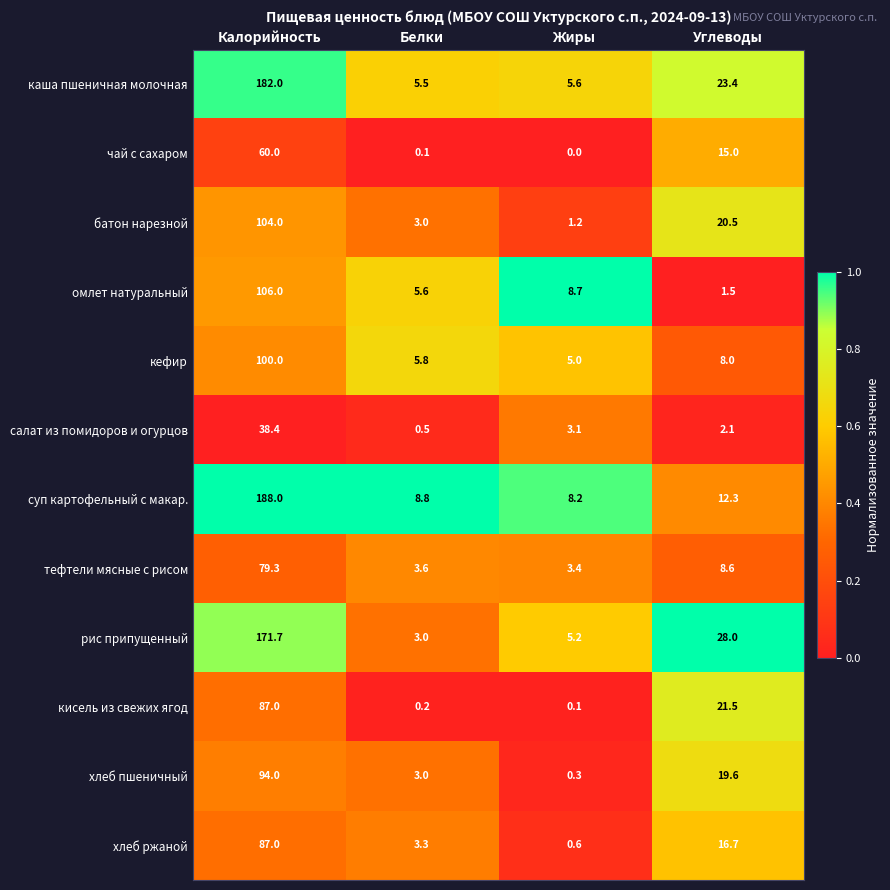

At which category is the sum across all series the highest?

Калорийность